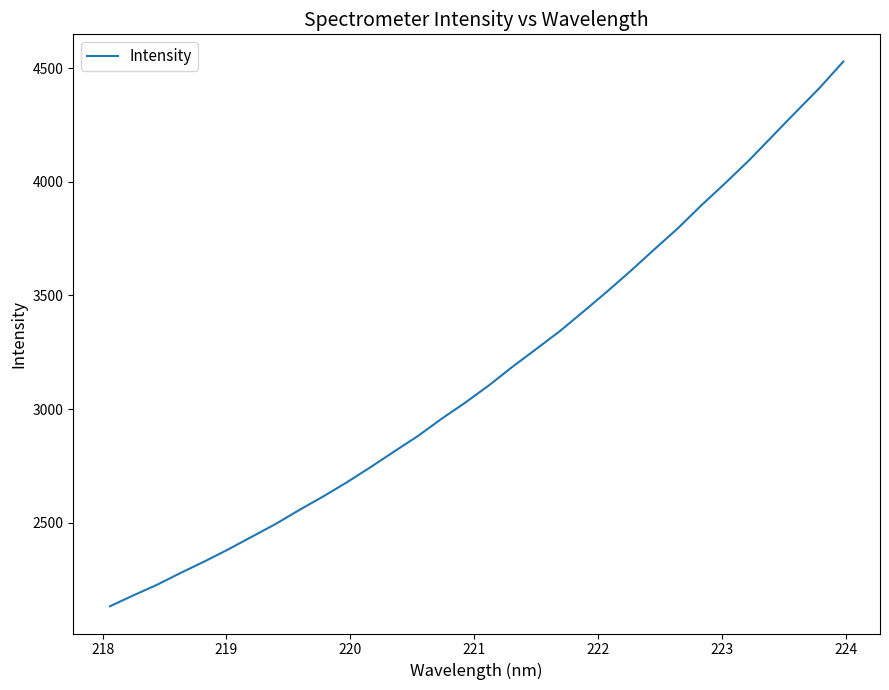

What is the smallest value displayed?

2131.1